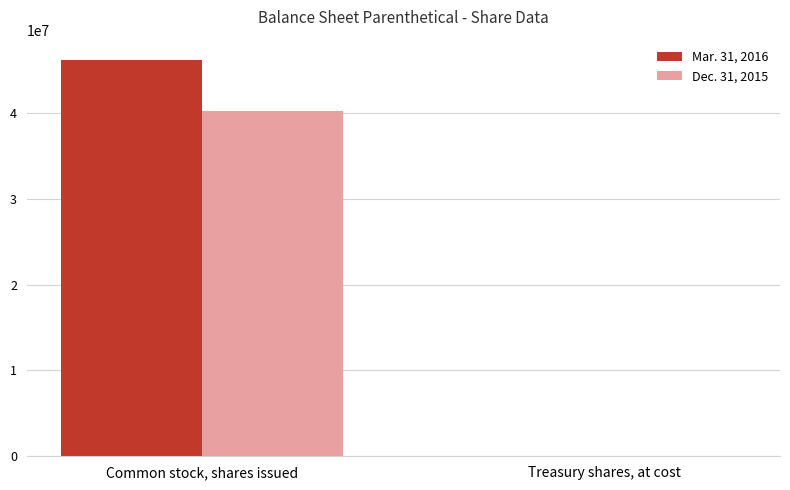

What is the spread (max minus min) of values at Common stock, shares issued?

6035246